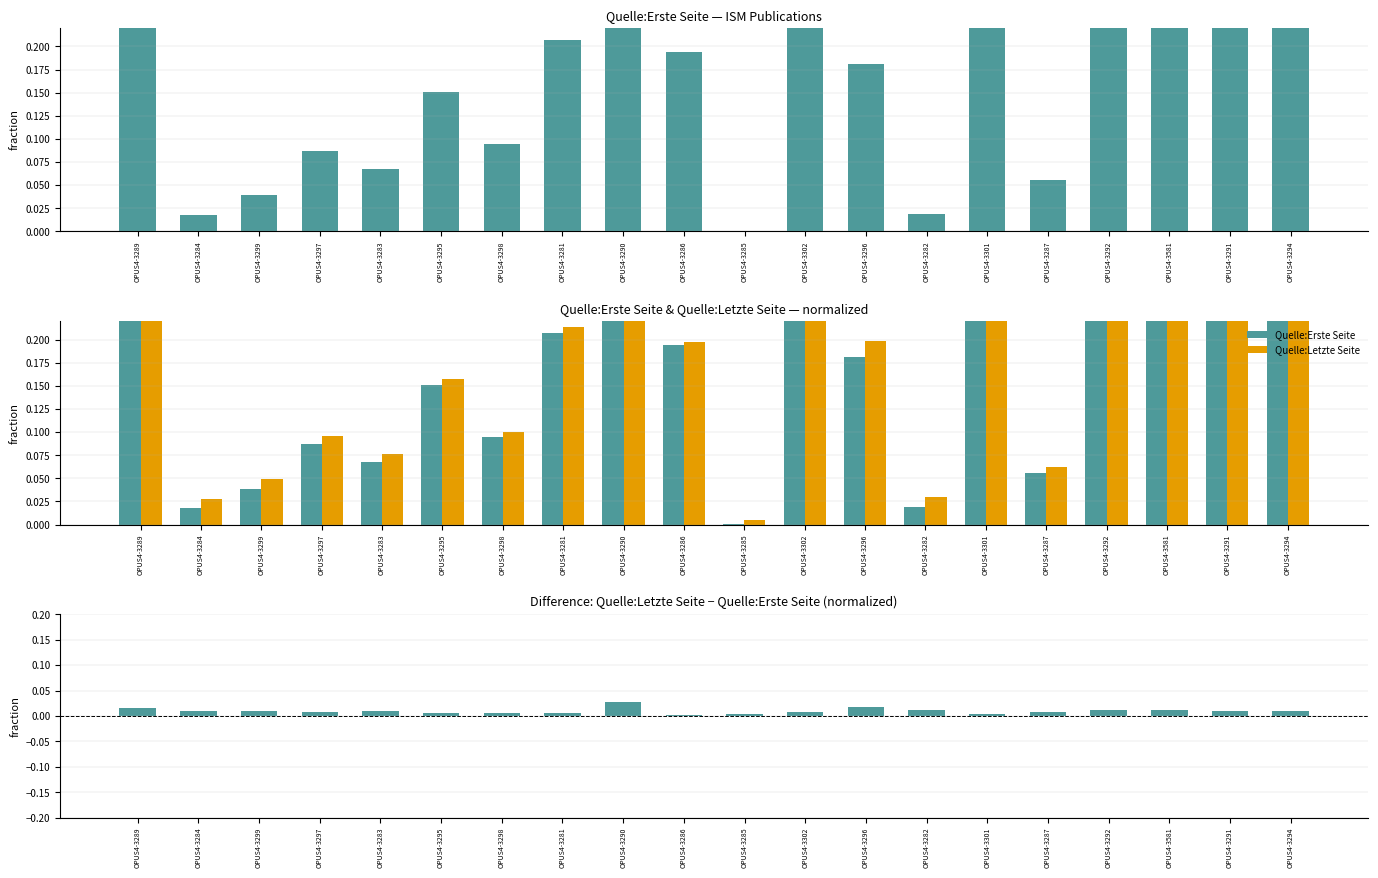

Which series has the largest range (max minus min)?

Quelle:Letzte Seite